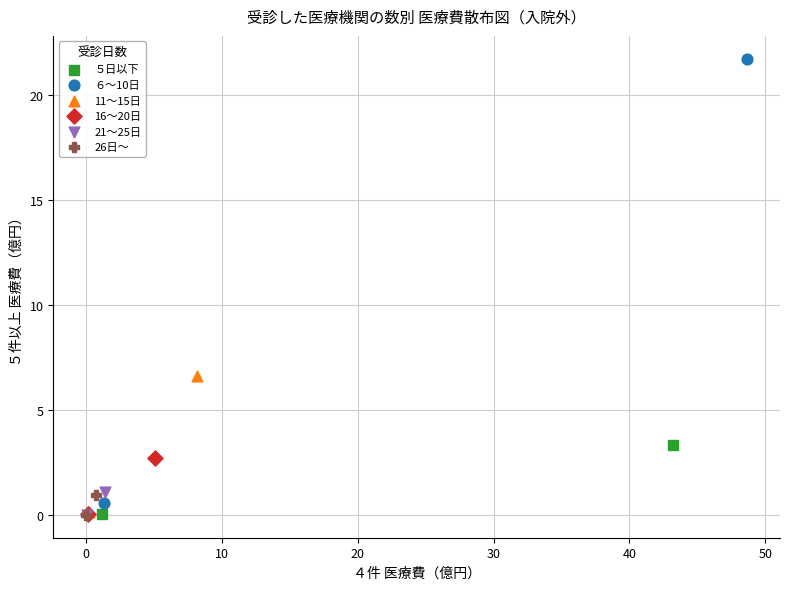

Which series has the widest spread of Y values?

６～10日